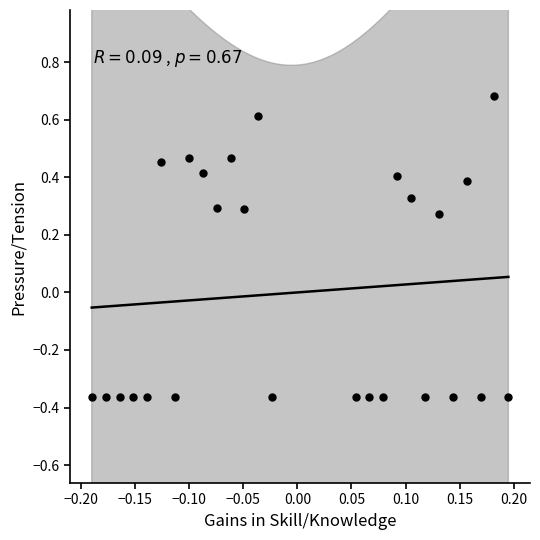

What is the range of X values (max minus min)?

0.4